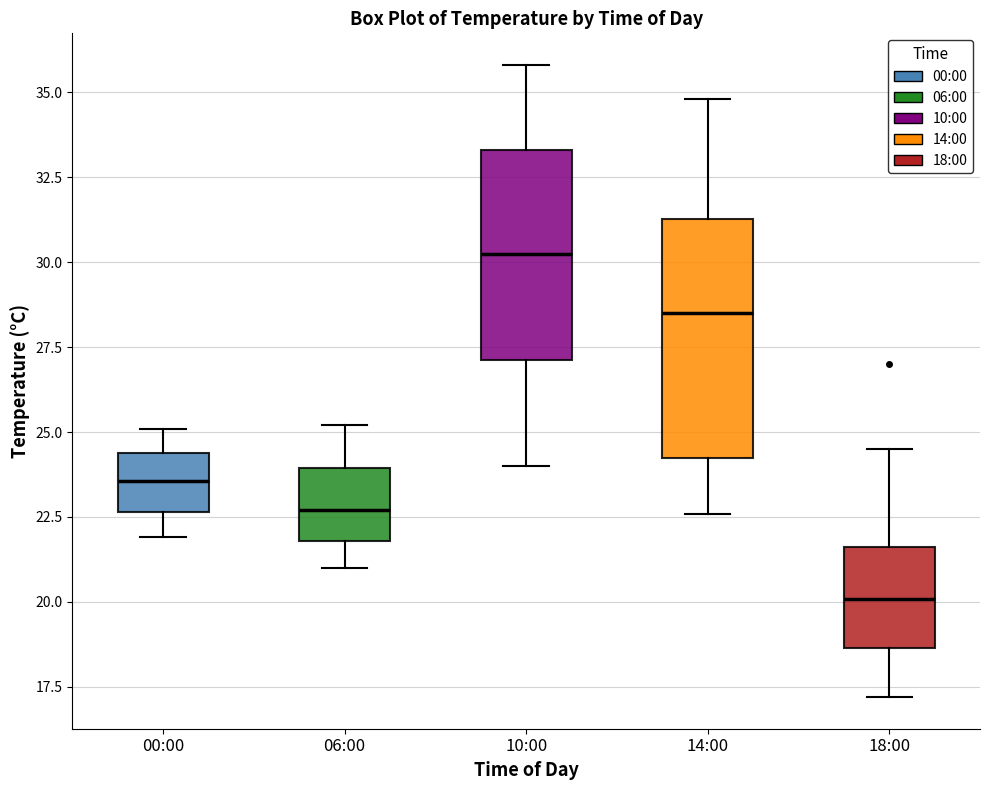

Which box has the highest median line?

10:00